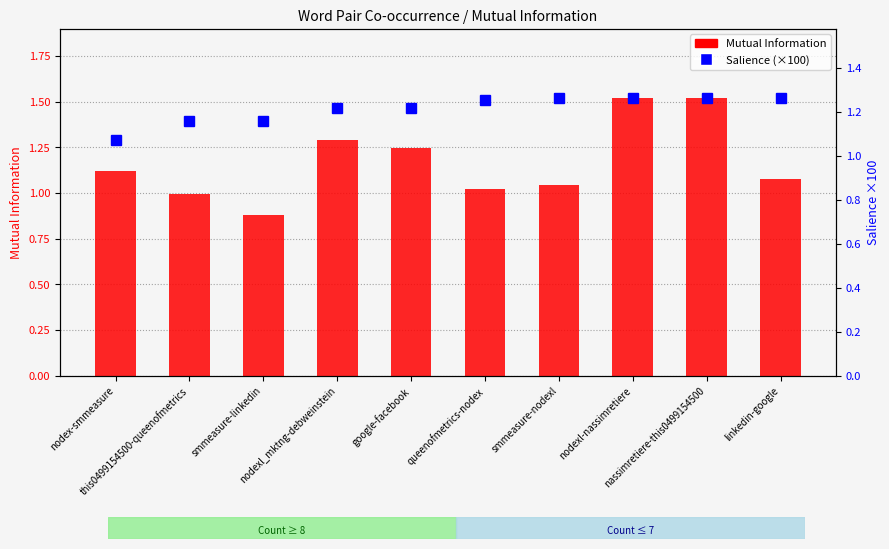

What is the difference between the maximum and second lowest values in the Mutual Information series?

0.5